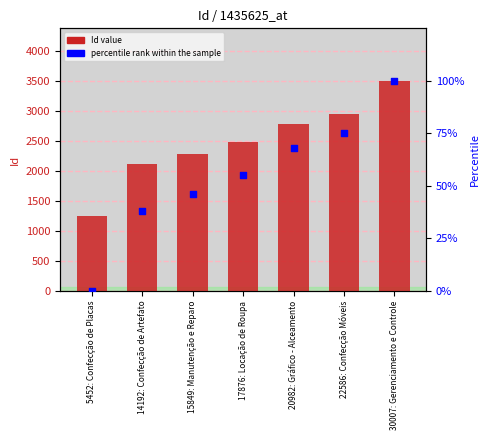

At which category is the sum across all series the highest?

30007: Gerenciamento e Controle